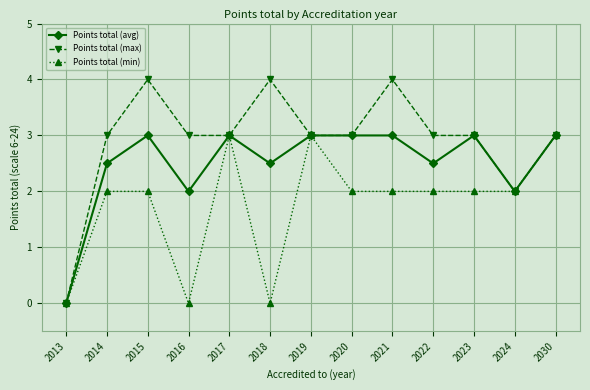

What is the value of the Points total (avg) point at the 8th from the left?

3.0